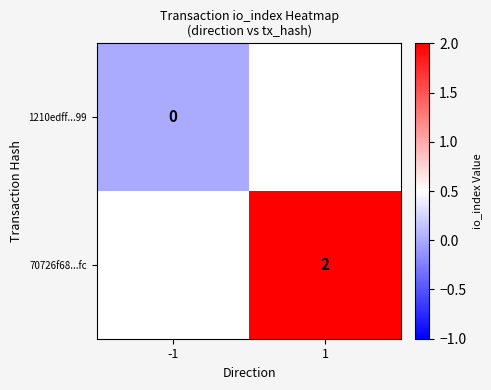

At how many categories does at least one series exceed 1?

1